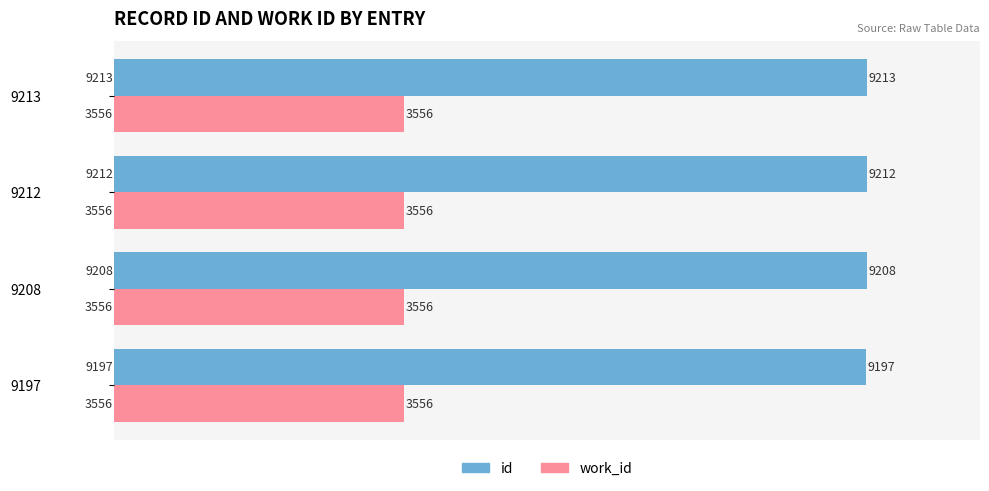

Which series has the largest total across all categories?

id